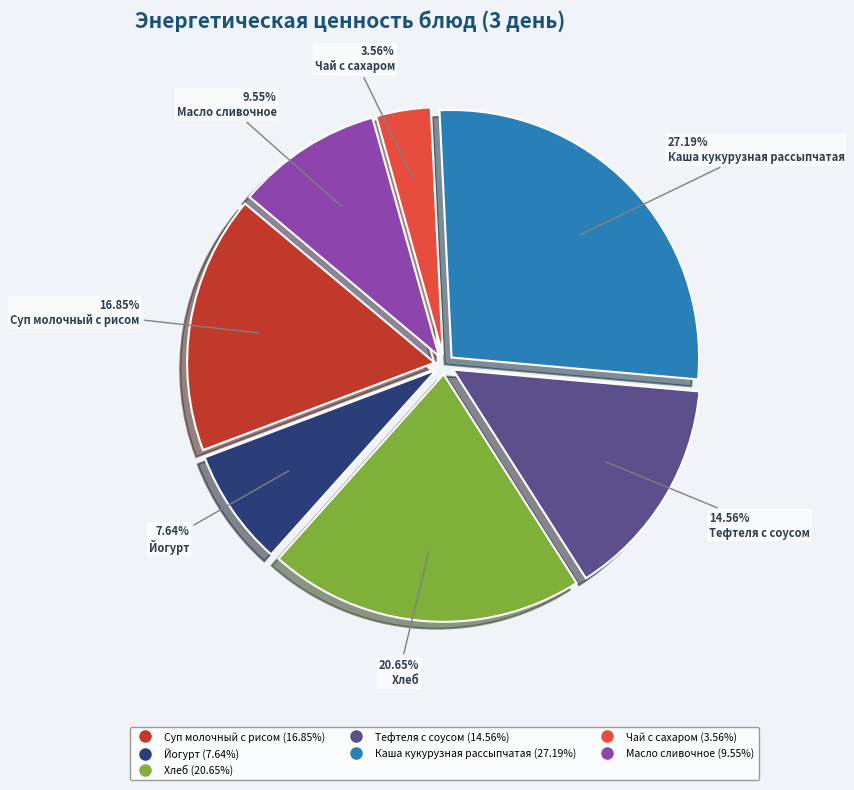

How many segments does this pie chart have?

7